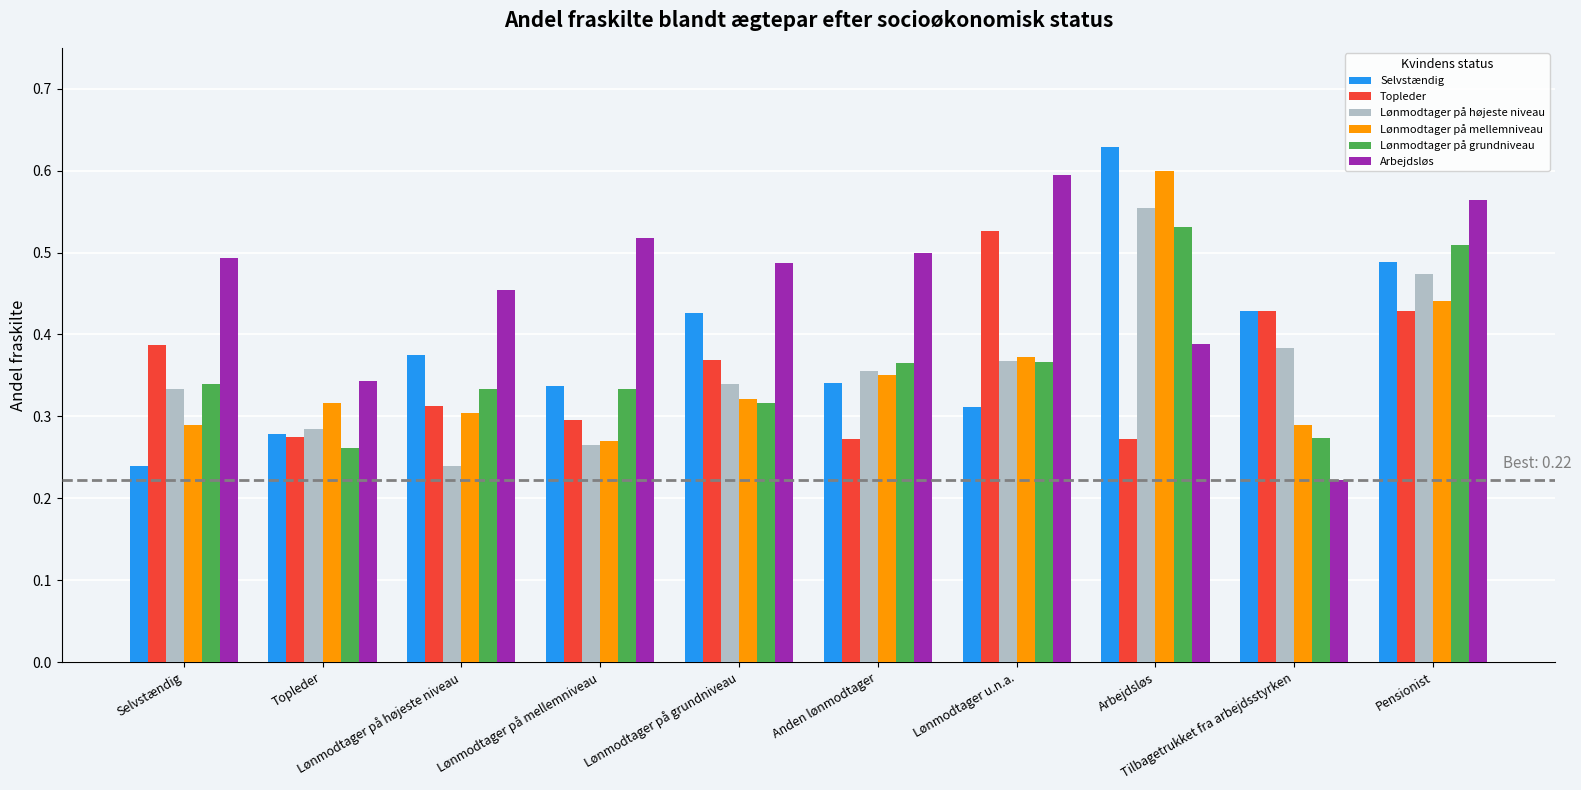

What is the sum of the Arbejdsløs values at Lønmodtager u.n.a. and Tilbagetrukket fra arbejdsstyrken?

0.8